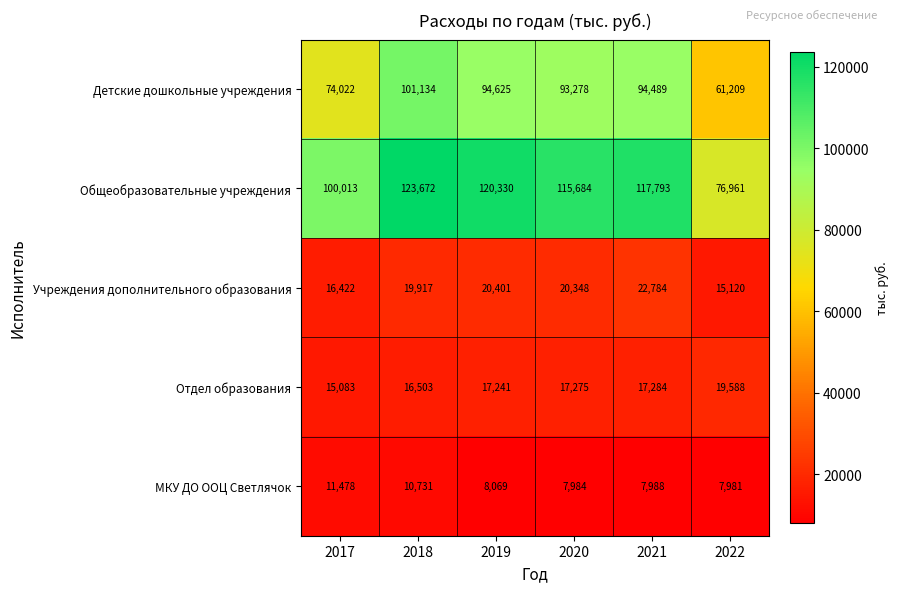

Rank the categories by Детские дошкольные учреждения value from highest to lowest.

2018, 2019, 2021, 2020, 2017, 2022